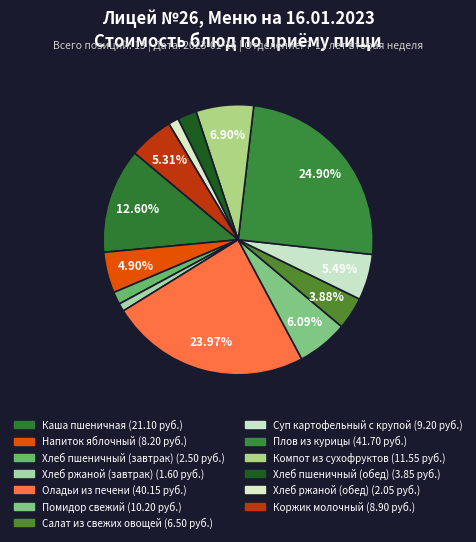

To the nearest percent, what percentage of the pie is Хлеб ржаной (обед)?

1%